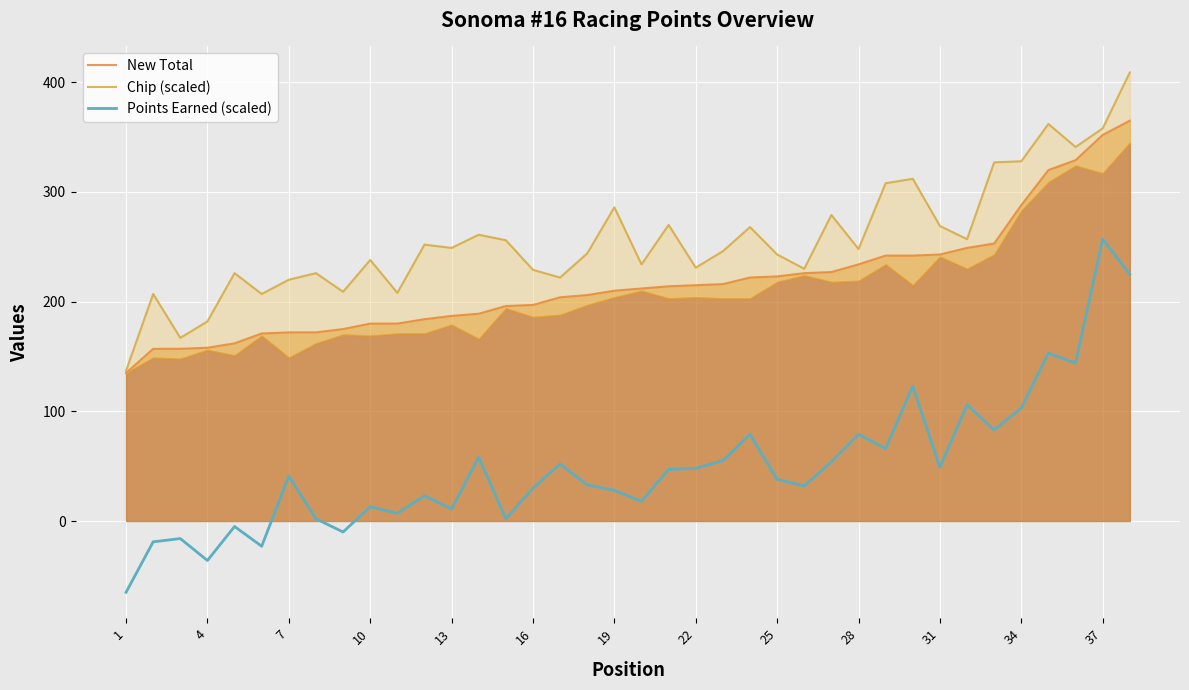

Which series has the largest total across all categories?

Chip (scaled)